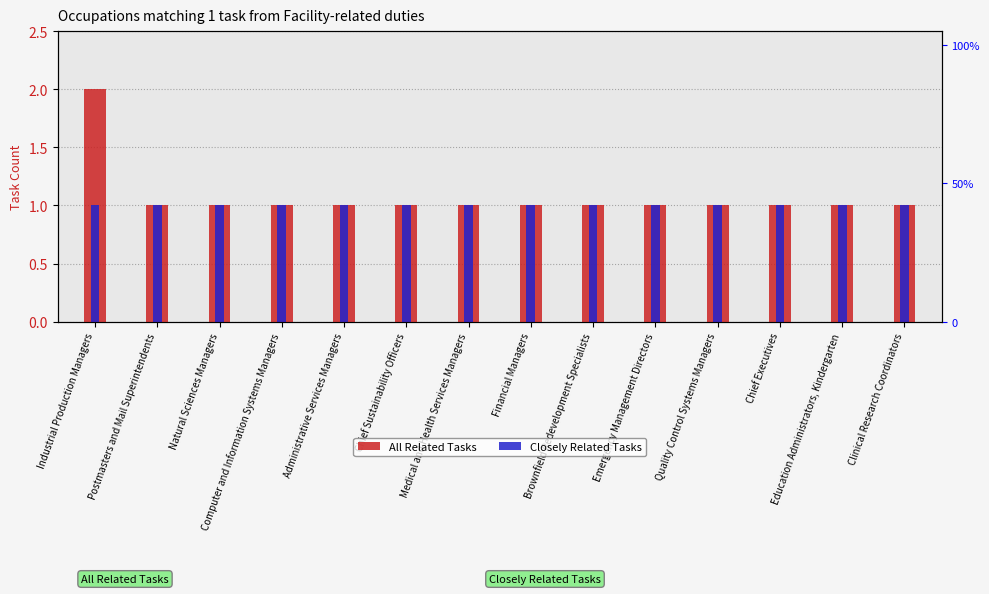

Reading left to right, extract all data points from this chart.

All Related Tasks: 2	1	1	1	1	1	1	1	1	1	1	1	1	1
Closely Related Tasks: 1	1	1	1	1	1	1	1	1	1	1	1	1	1